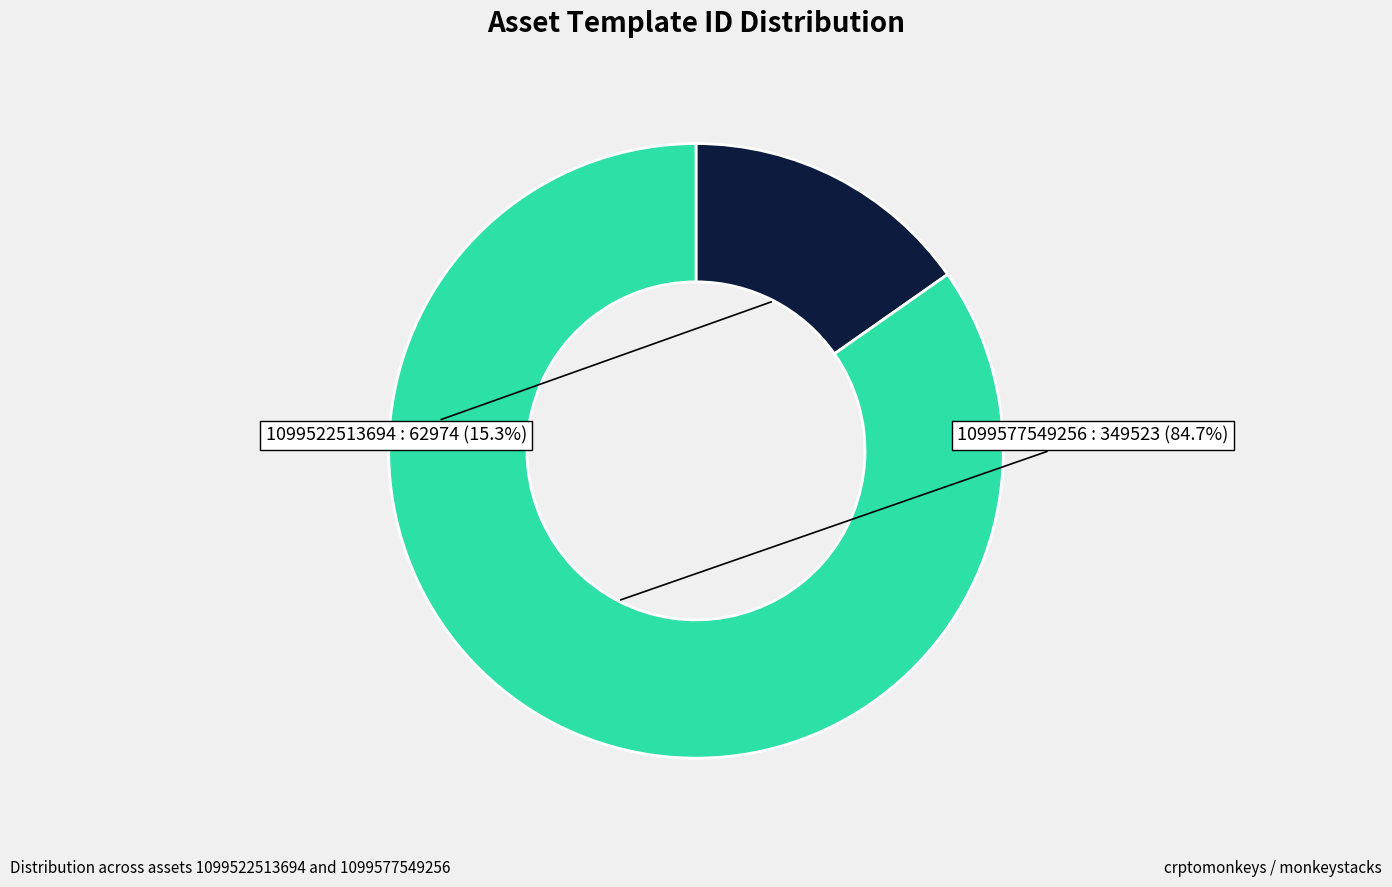

To the nearest percent, what is the difference between the largest and smallest slice percentages?

69%